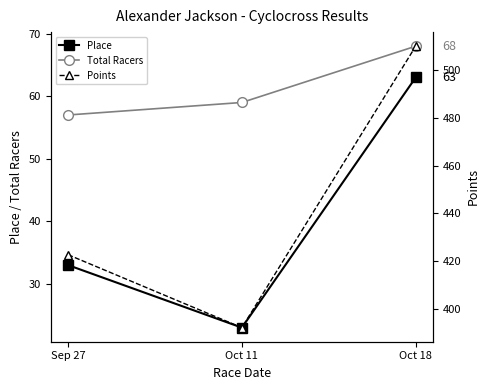

Which series has the largest range (max minus min)?

Points